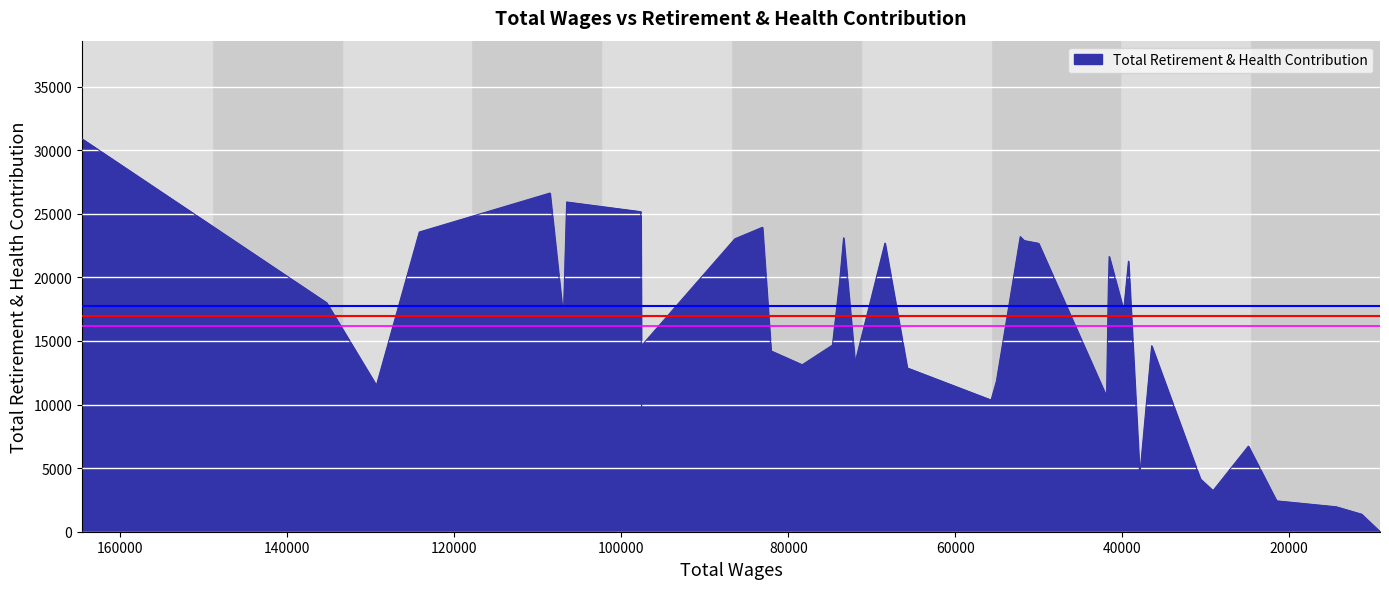

True or false: the data has more than 0 interior local peaks.

True